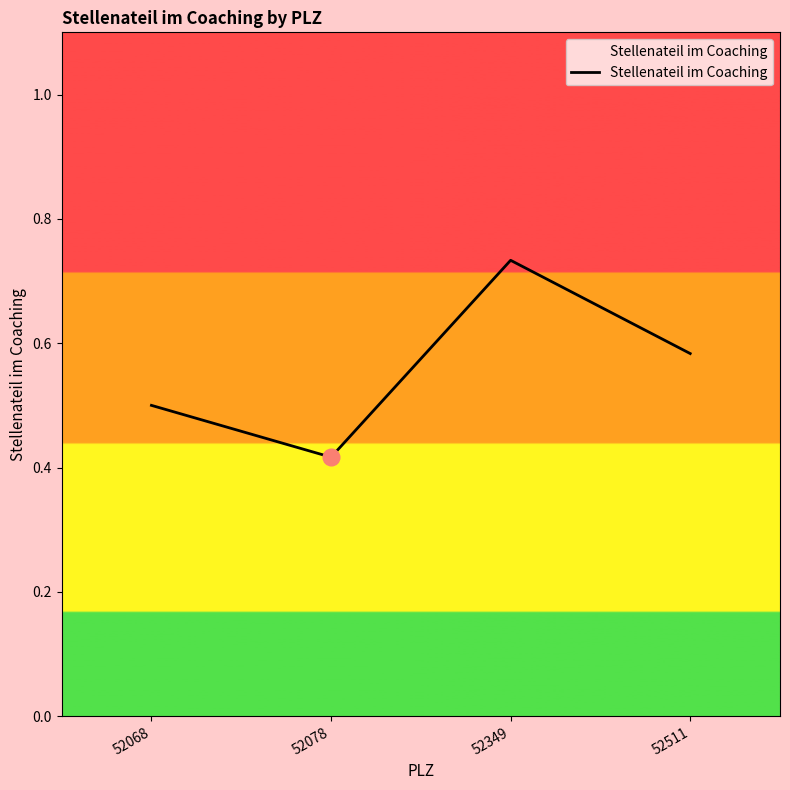

How many values are between 0 and 1?

4